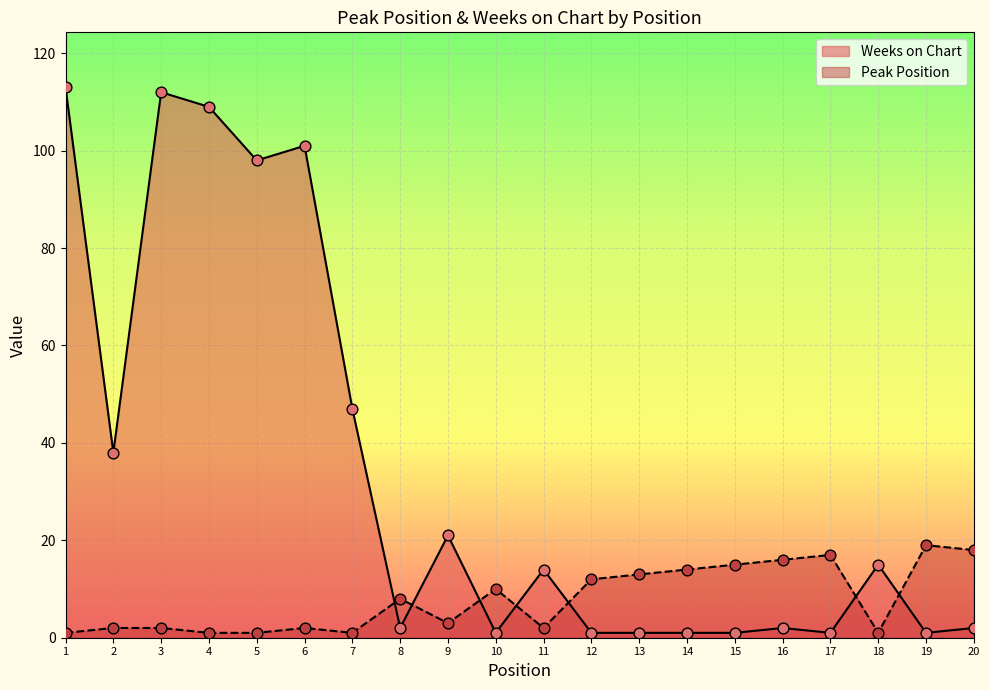

What is the total value across all series at 4?

110